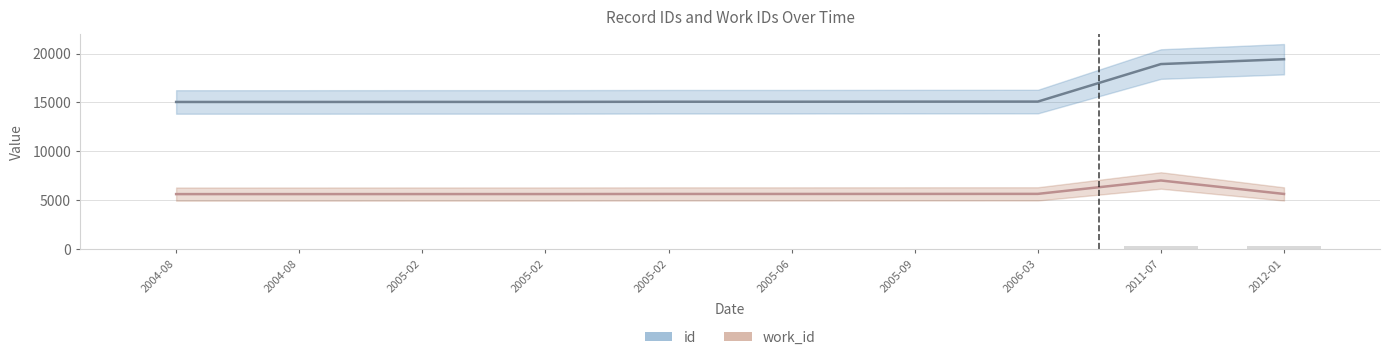

What is the difference between the work_id values at 2004-08 and 2011-07?

1392